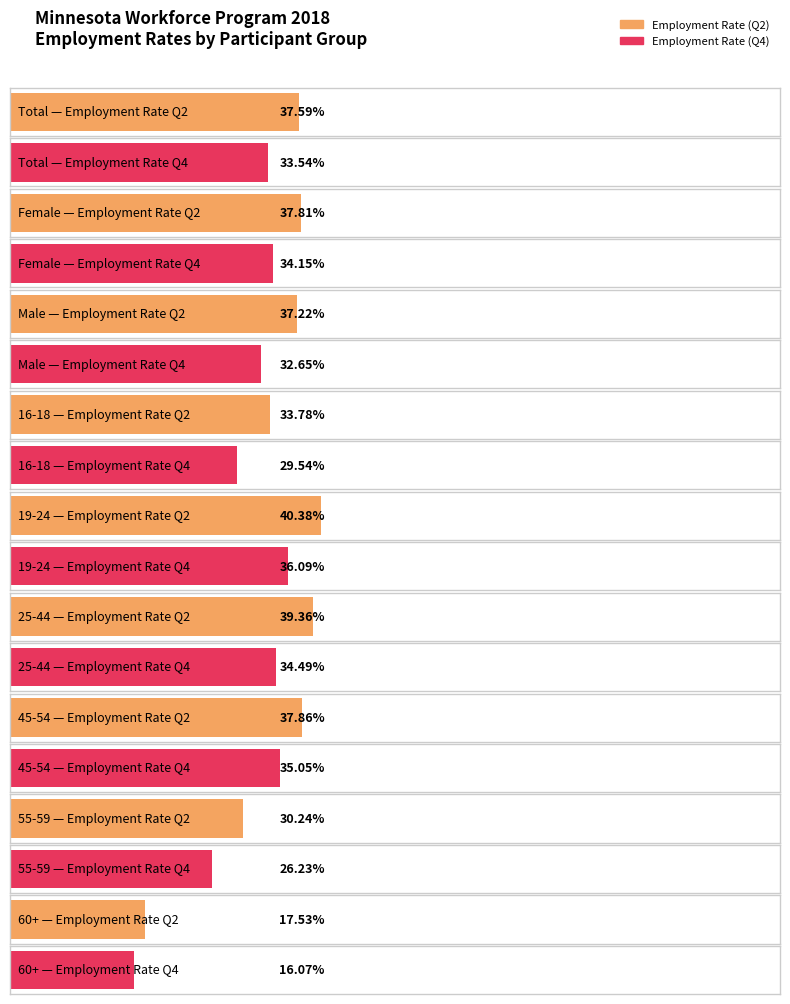

The value of Employment Rate (Q2) at Total is 0.6. True or false?

False